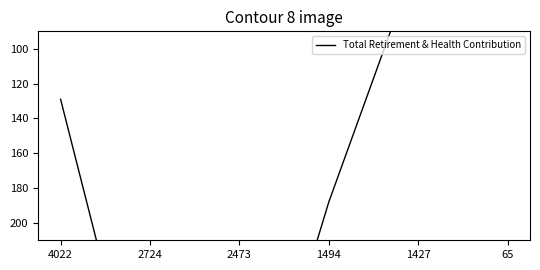

The value at 2473 is 357. True or false?

True